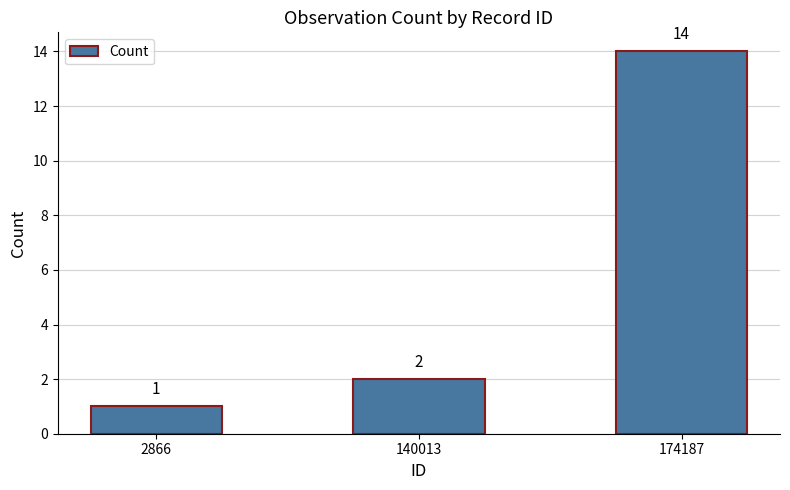

What is the change in value from 2866 to 140013?

+1